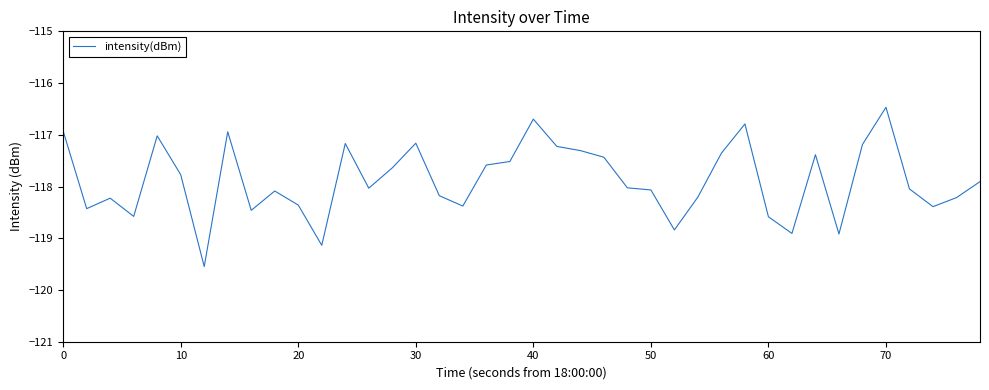

What is the minimum value shown in the chart?

-119.5